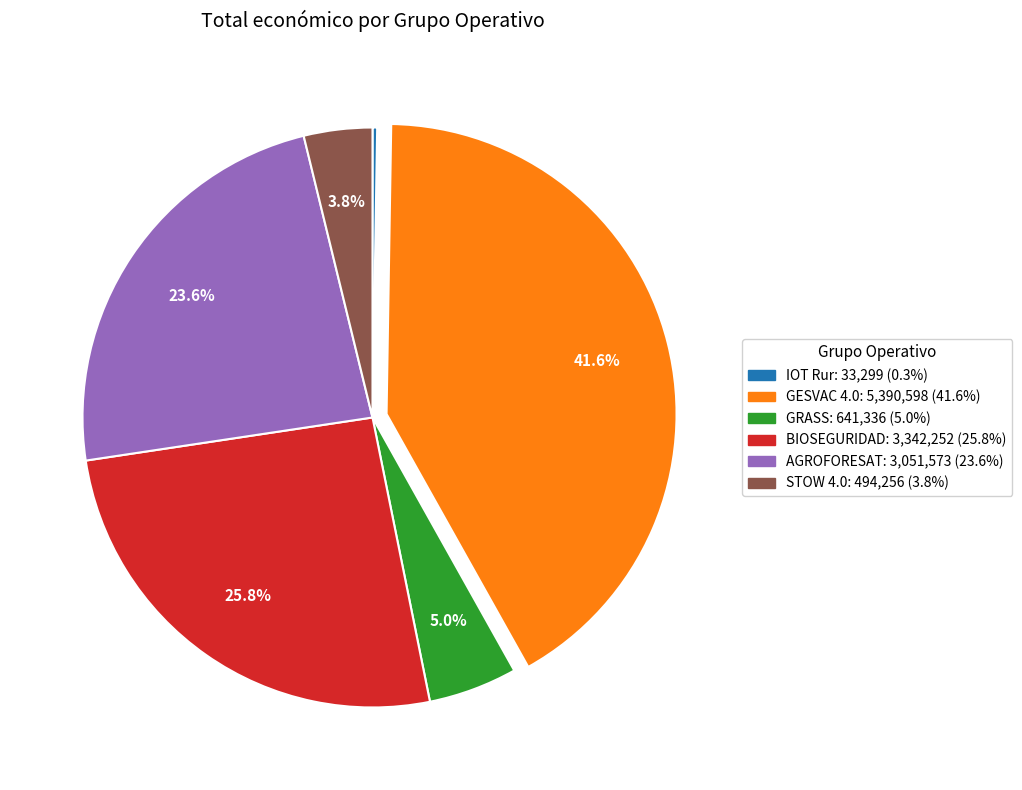

To the nearest percent, what percentage of the pie is GESVAC 4.0?

42%